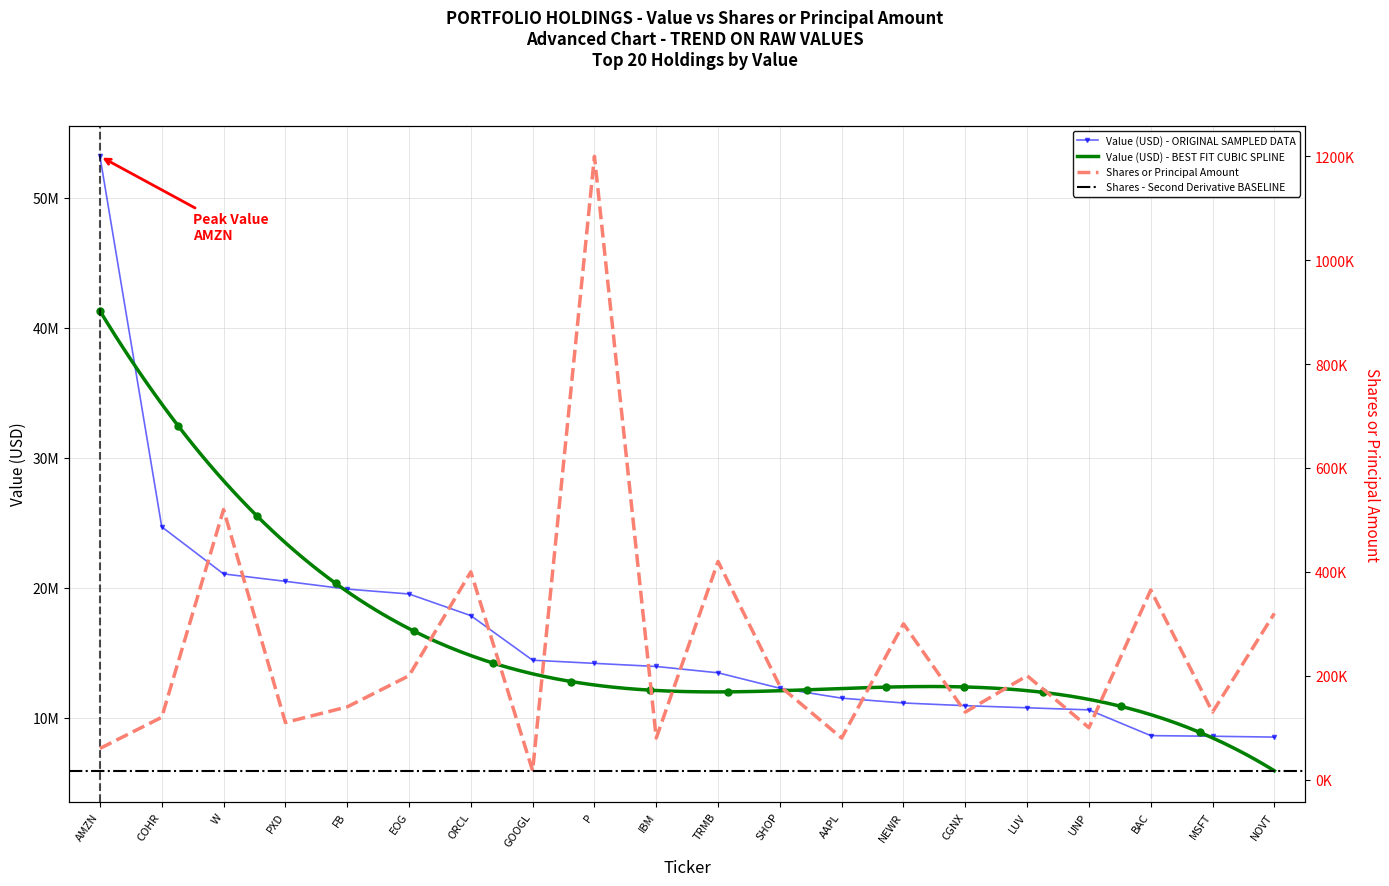

What is the value of the Shares or principal amount point at the 2nd from the left?

120000